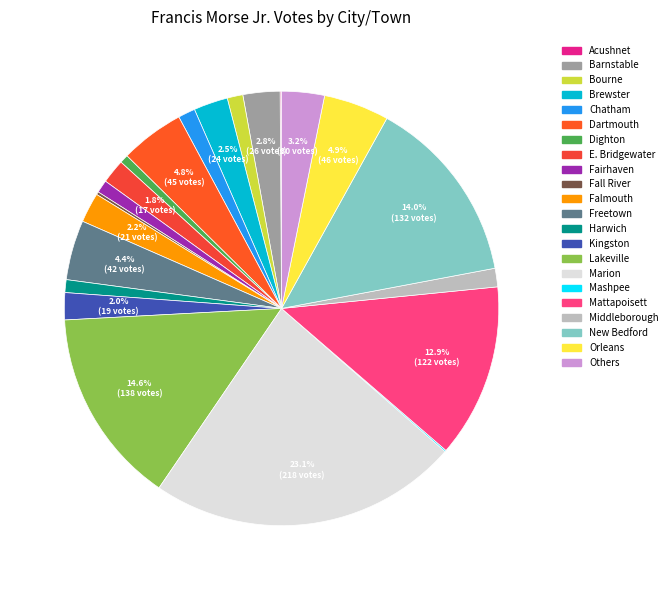

Does Middleborough represent more than half of the total?

No